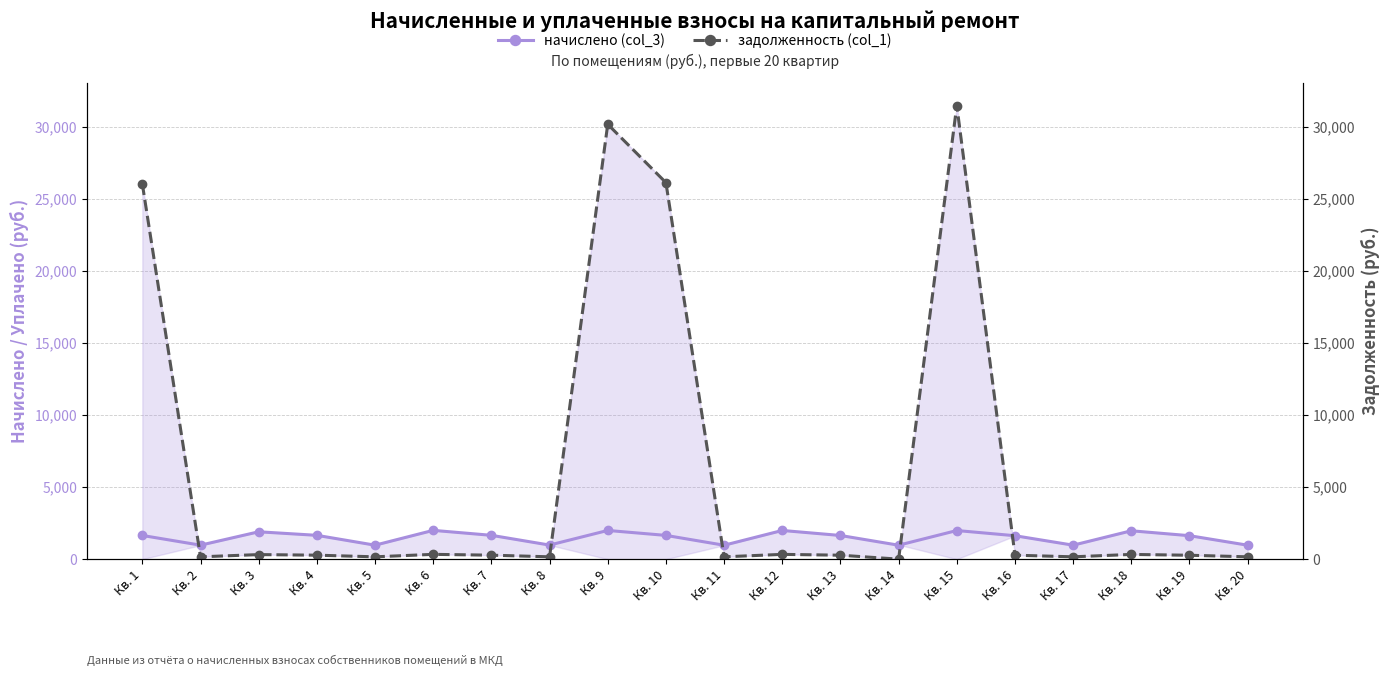

Between Кв. 3 and Кв. 12, which series saw the biggest shift?

начислено (col_3)